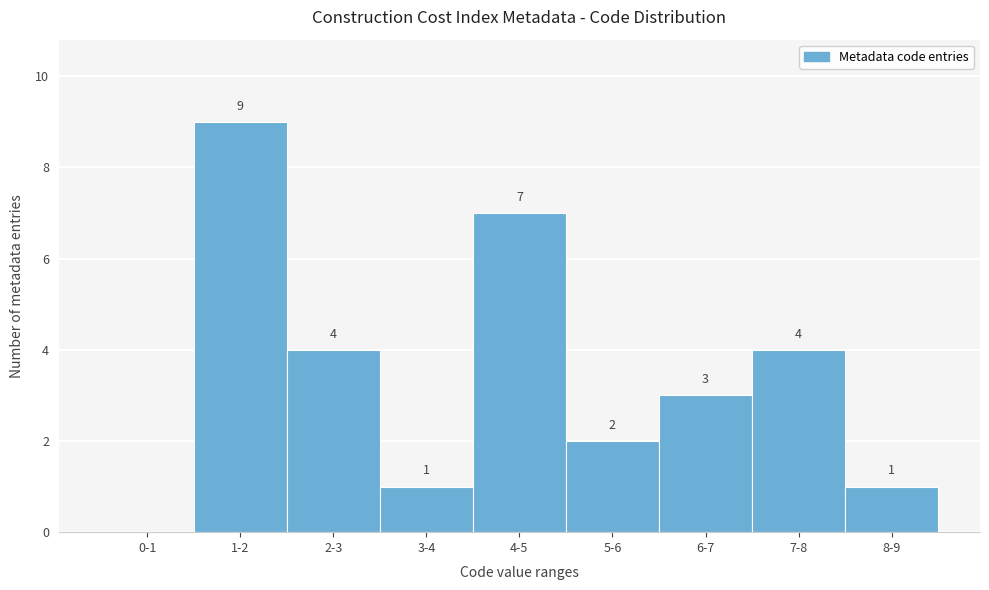

Reading left to right, what are all the values shown in this chart?

0-1=0	1-2=9	2-3=4	3-4=1	4-5=7	5-6=2	6-7=3	7-8=4	8-9=1